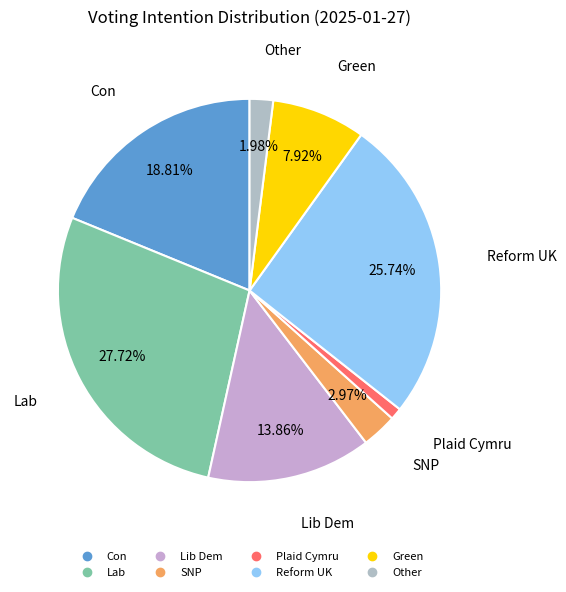

Is there a majority slice in this chart?

No